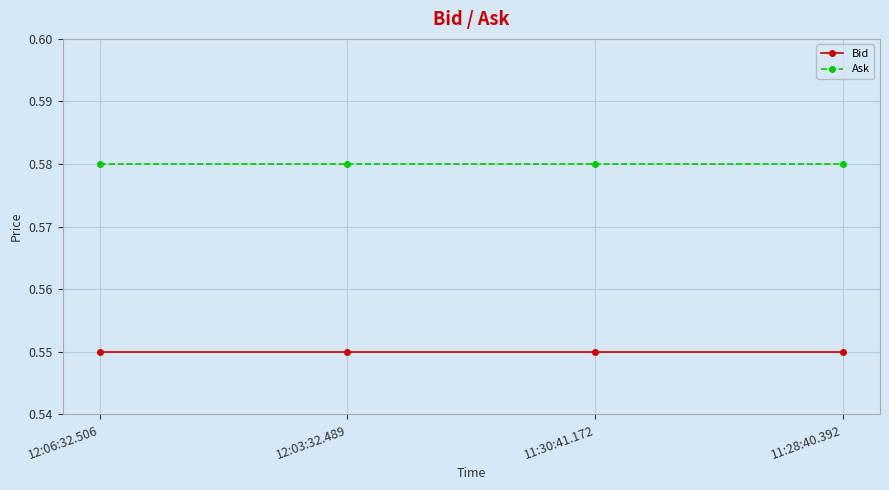

Is it true that Ask equals 0.8 at 12:06:32.506?

False